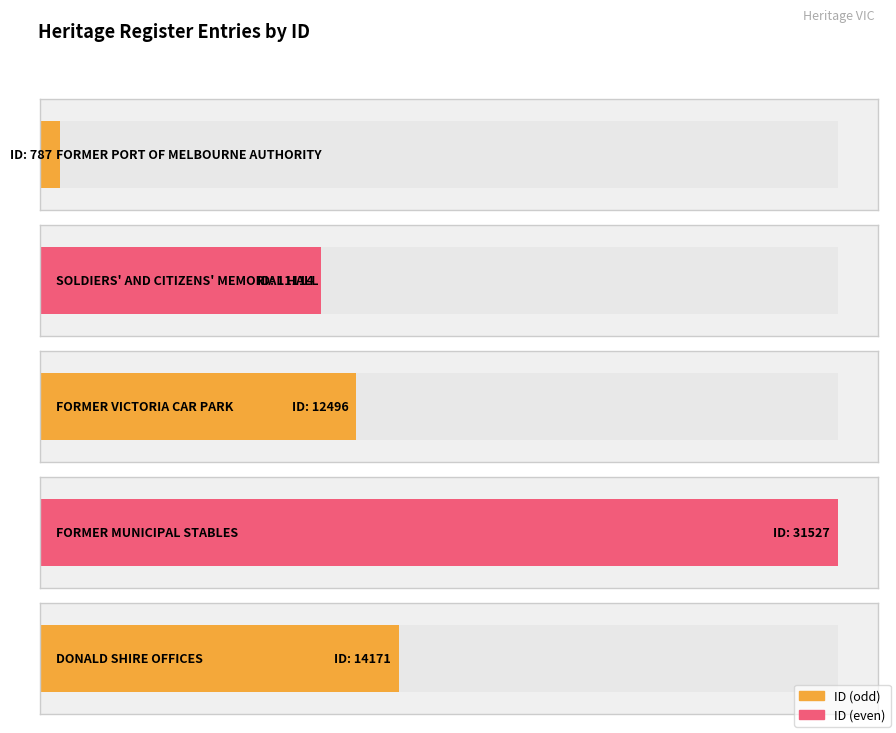

The value at SOLDIERS' AND
CITIZENS' MEMORIAL HALL is 5763. True or false?

False